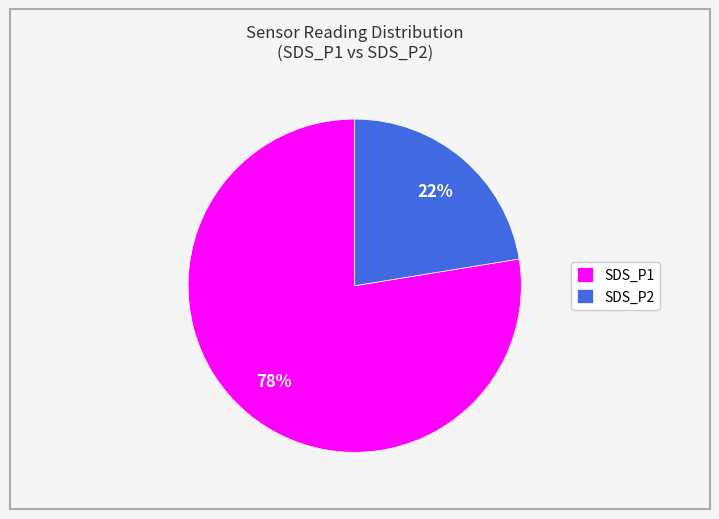

Combined, do SDS_P2 and SDS_P1 account for over 50%?

Yes